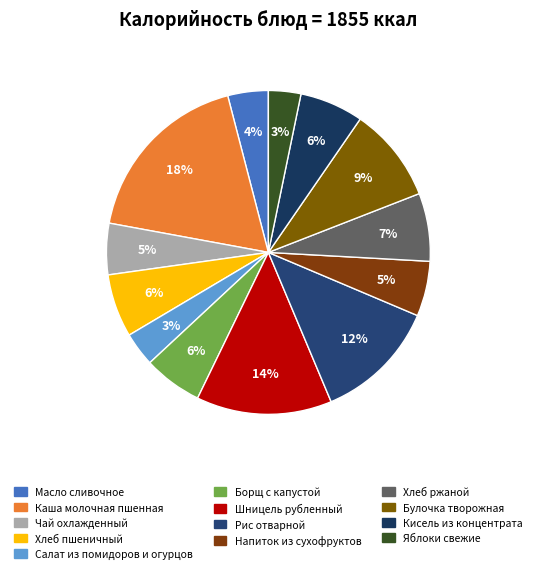

To the nearest percent, what is the difference between the Булочка творожная and Напиток из сухофруктов slice percentages?

4%